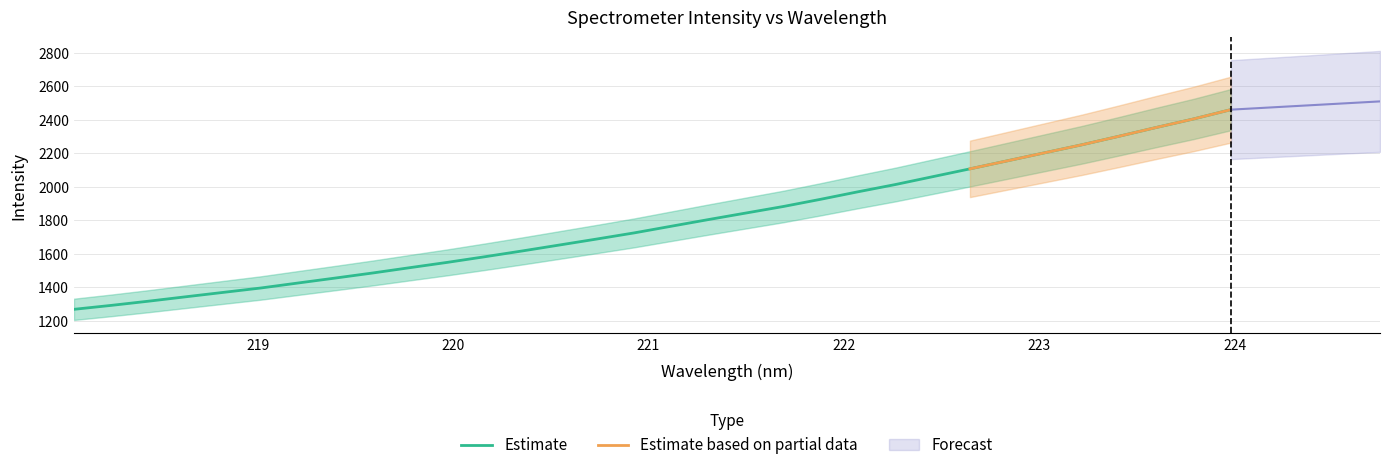

What is the sum of all values?

57195.2